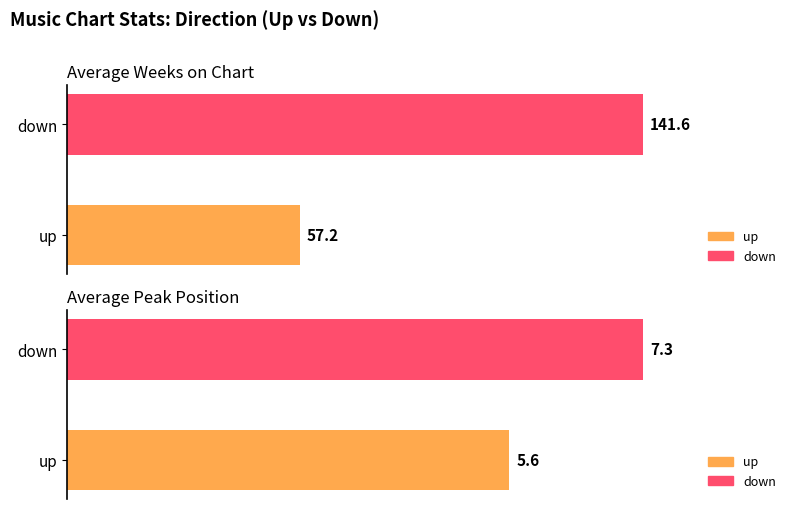

At how many categories does at least one series exceed 55?

2